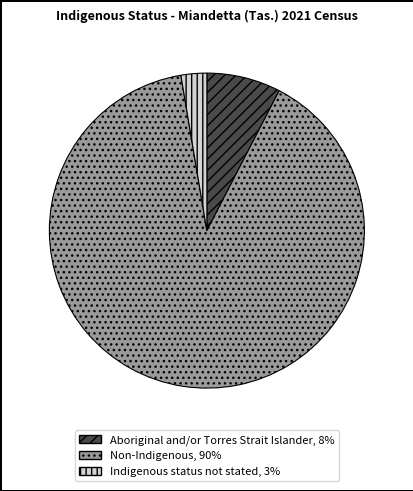

Is there any slice that represents more than half of the pie?

Yes